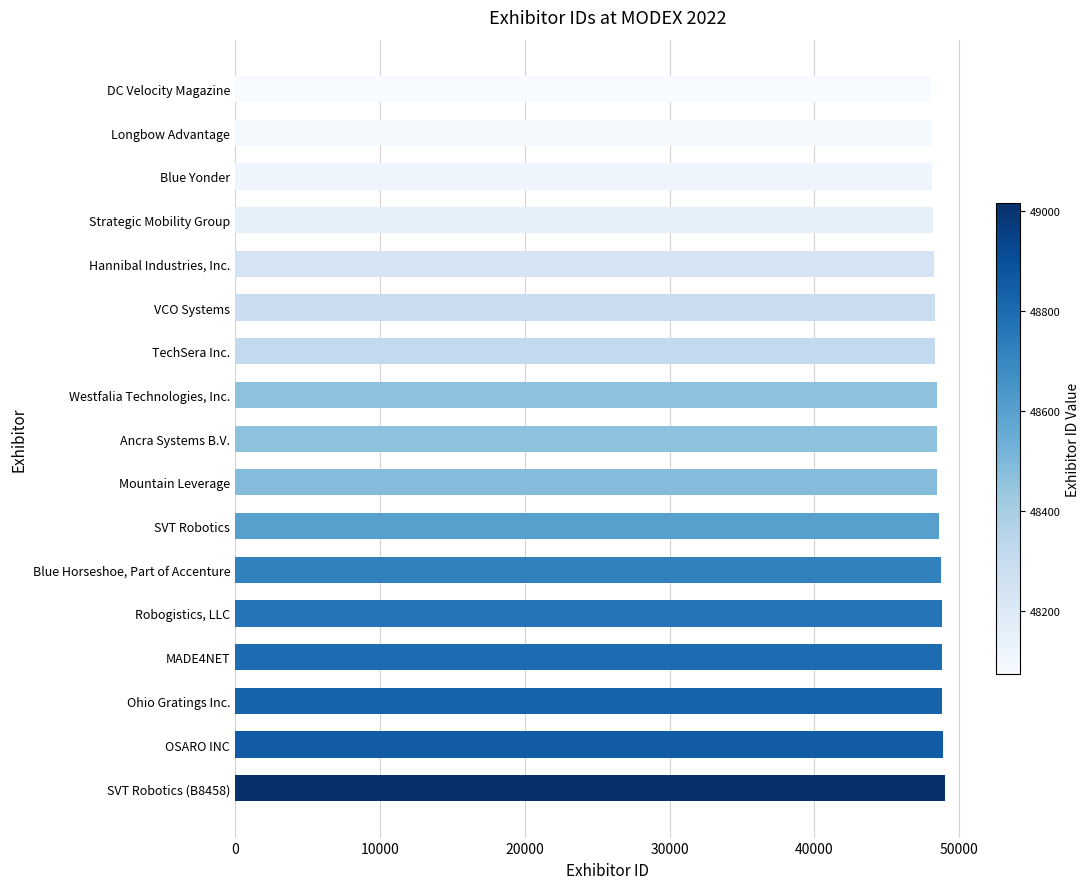

Count the number of categories in the chart.

17